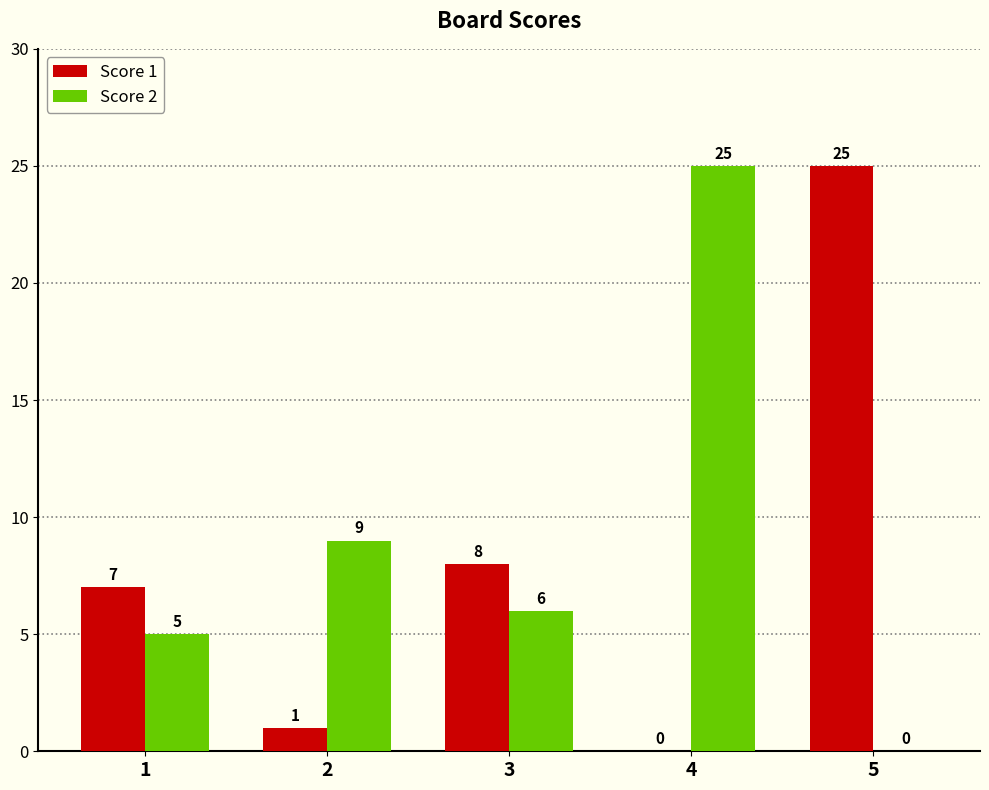

What is the total value across all series at 5?

25